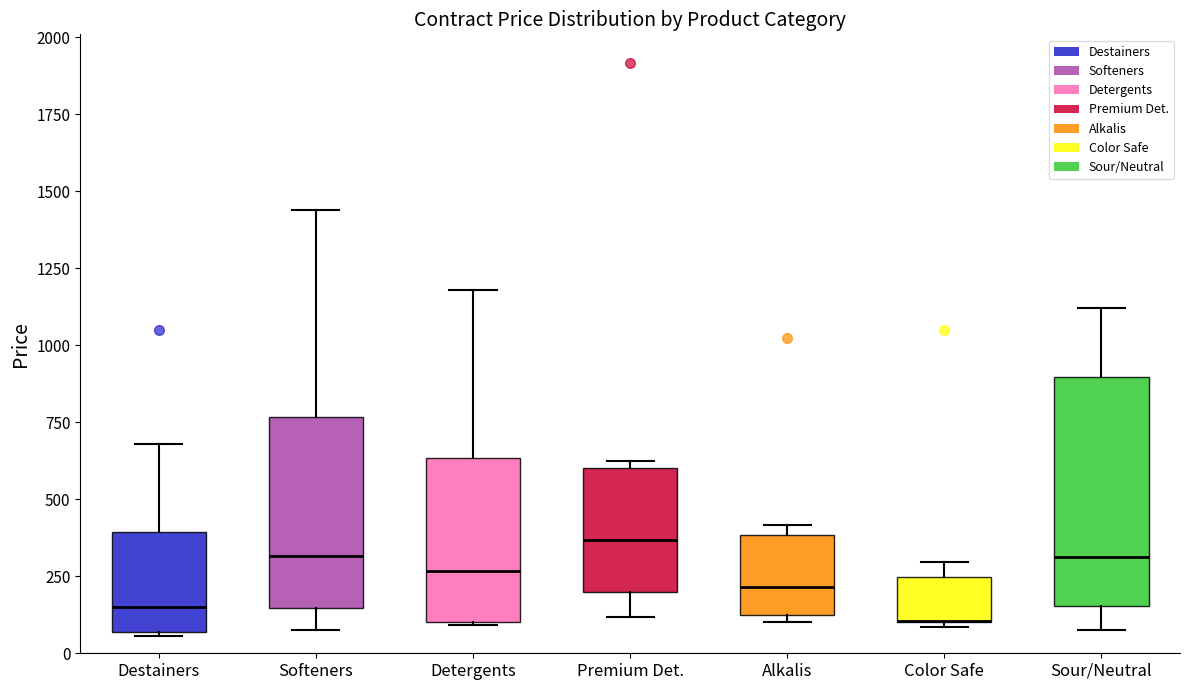

Reading left to right, transcribe this box plot: for each box, give where its median line is, the range the box spans, and where its two whiskers end, as read against the y-axis. The values are not printed on the chart, so give them approximately, as read against the axis.

Destainers: median 150, box 50 to 400, whiskers 50 to 700
Softeners: median 300, box 150 to 750, whiskers 100 to 1450
Detergents: median 250, box 100 to 650, whiskers 100 to 1200
Premium Det.: median 350, box 200 to 600, whiskers 100 to 650
Alkalis: median 200, box 150 to 400, whiskers 100 to 400 (just above the box's upper edge)
Color Safe: median 100 (drawn on the box's lower edge), box 100 to 250, whiskers 100 (just below the box's lower edge) to 300
Sour/Neutral: median 300, box 150 to 900, whiskers 100 to 1100